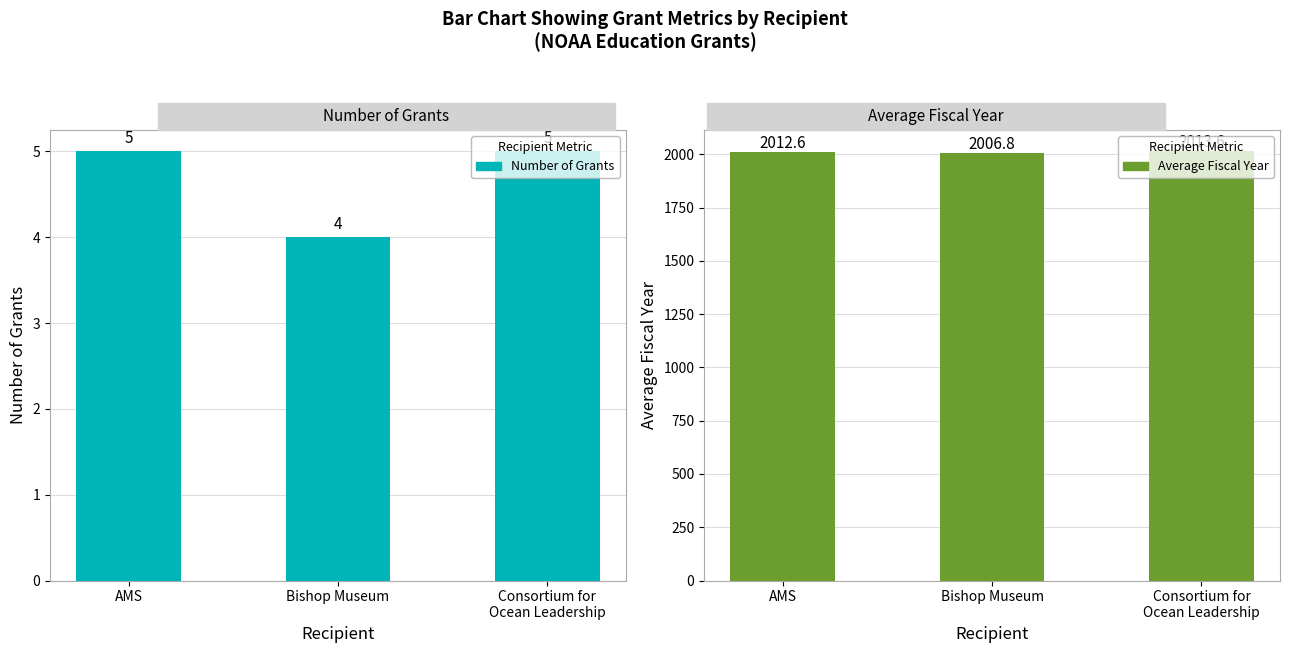

What is the value of the Average Fiscal Year bar at the 1st from the left?

2012.6